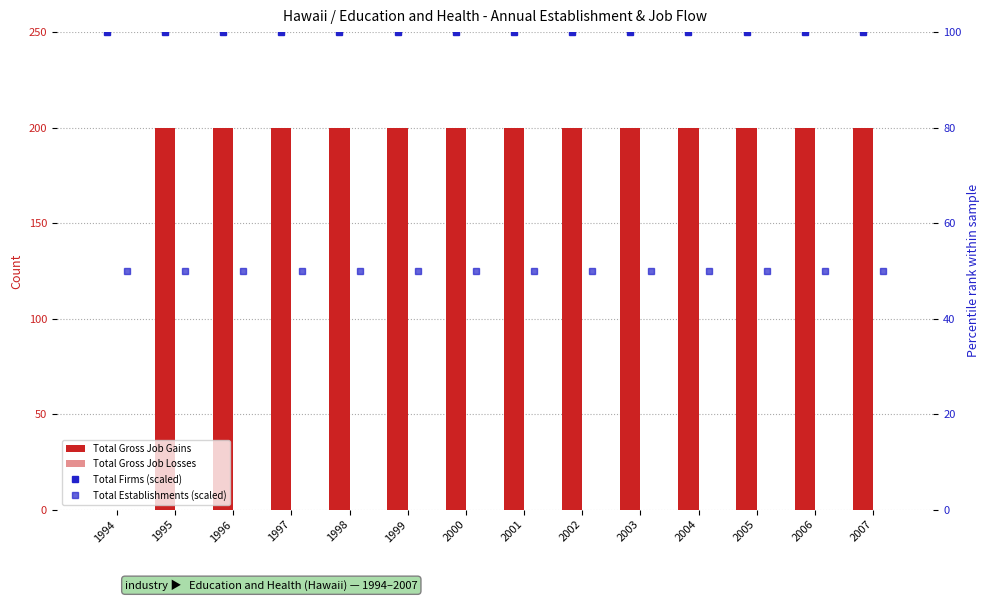

Rank the series by their average value, from lowest to highest.

Total Gross Job Losses, Total Establishments (scaled), Total Firms (scaled), Total Gross Job Gains